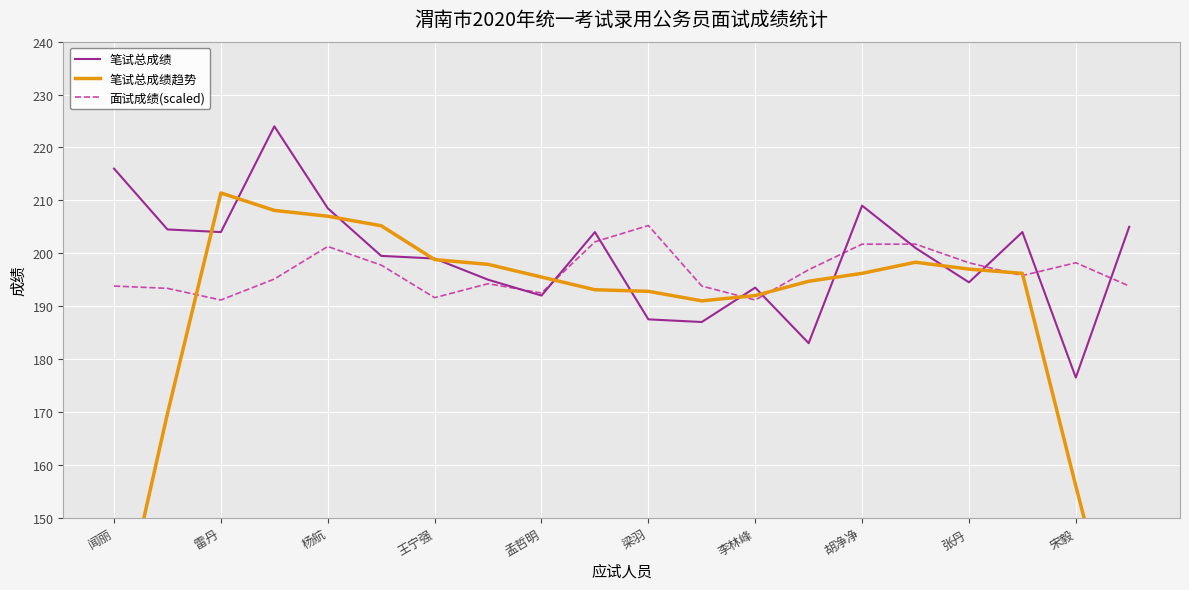

True or false: 笔试总成绩 has more than 2 points higher than both neighbors.

True